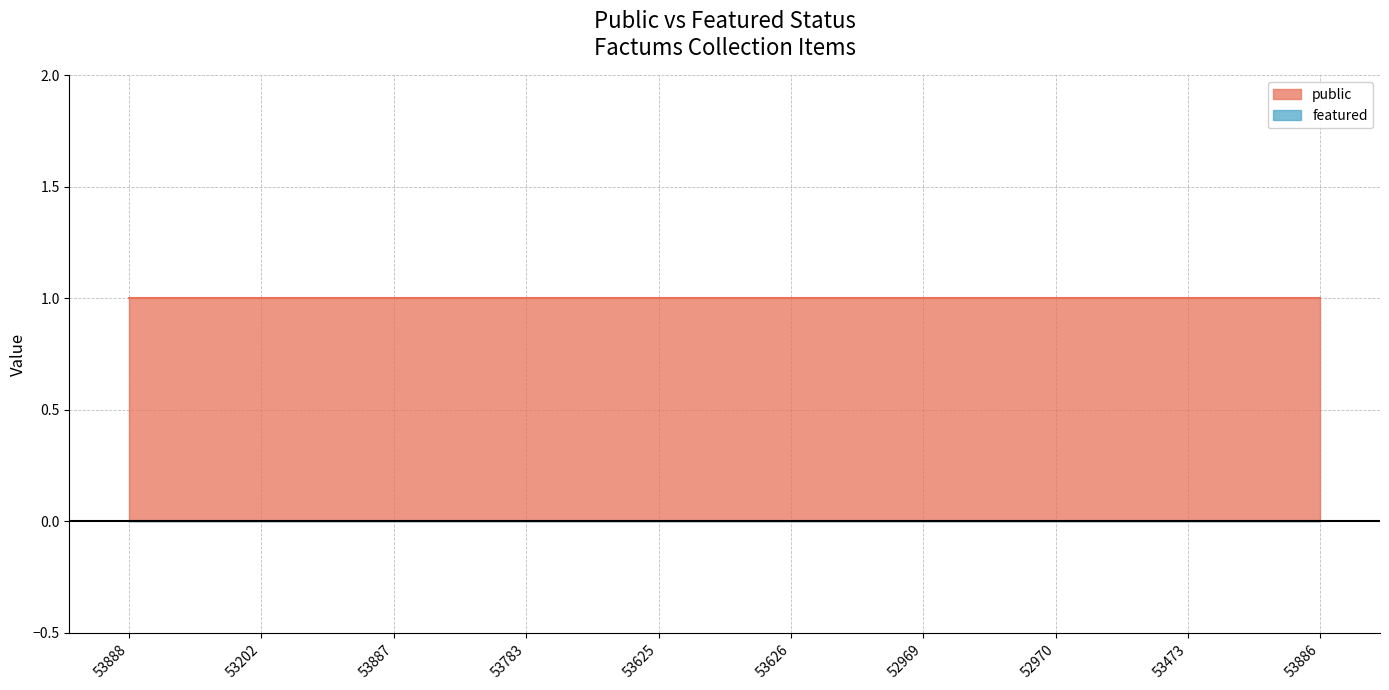

Rank the series by their average value, from lowest to highest.

featured, public